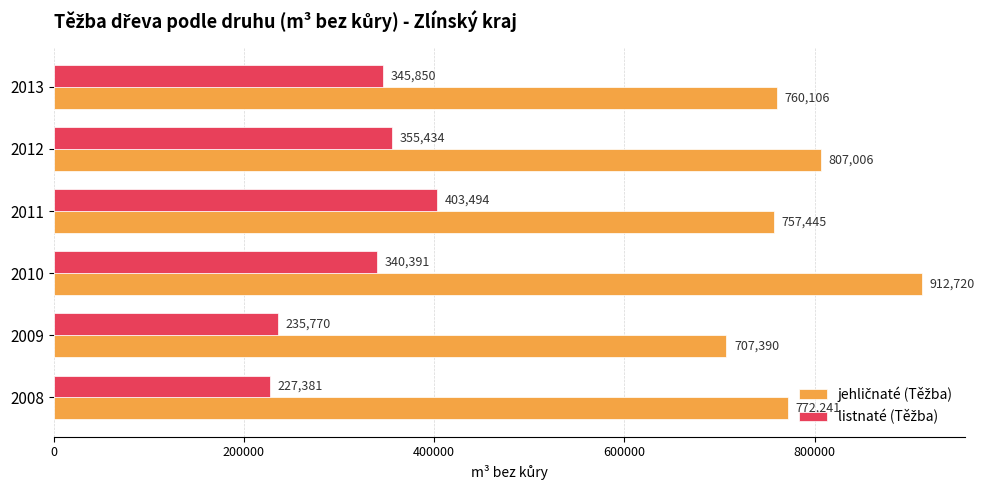

What is the total value across all series at 2010?

1253111